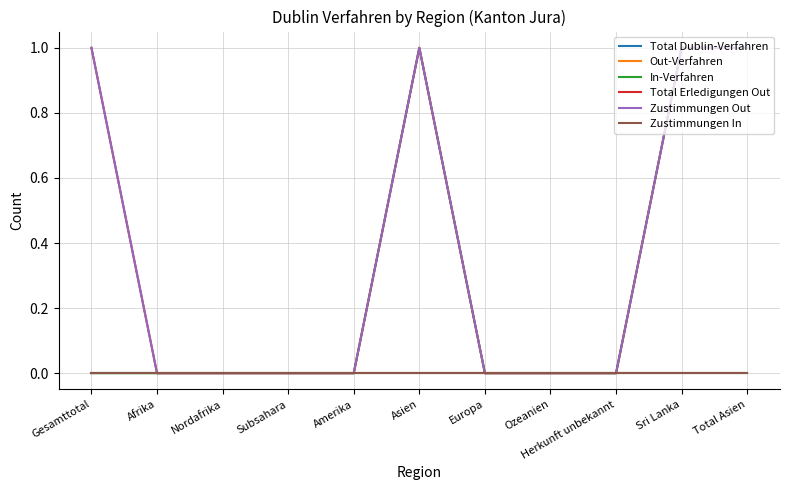

Reading left to right, extract all data points from this chart.

Total Dublin-Verfahren: 0	0	0	0	0	0	0	0	0	0	0
Out-Verfahren: 0	0	0	0	0	0	0	0	0	0	0
In-Verfahren: 0	0	0	0	0	1	0	0	0	1	1
Total Erledigungen Out: 1	0	0	0	0	1	0	0	0	1	1
Zustimmungen Out: 1	0	0	0	0	1	0	0	0	1	1
Zustimmungen In: 0	0	0	0	0	0	0	0	0	0	0